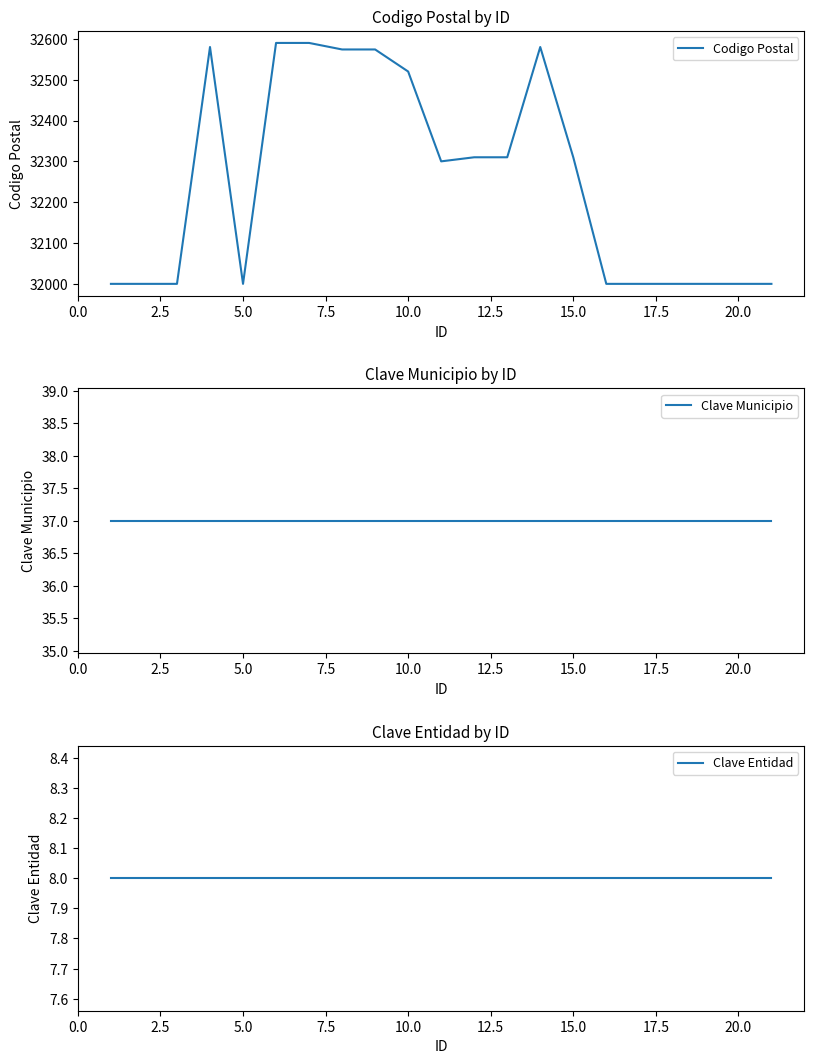

True or false: Clave Municipio has more than 0 interior local peaks.

False